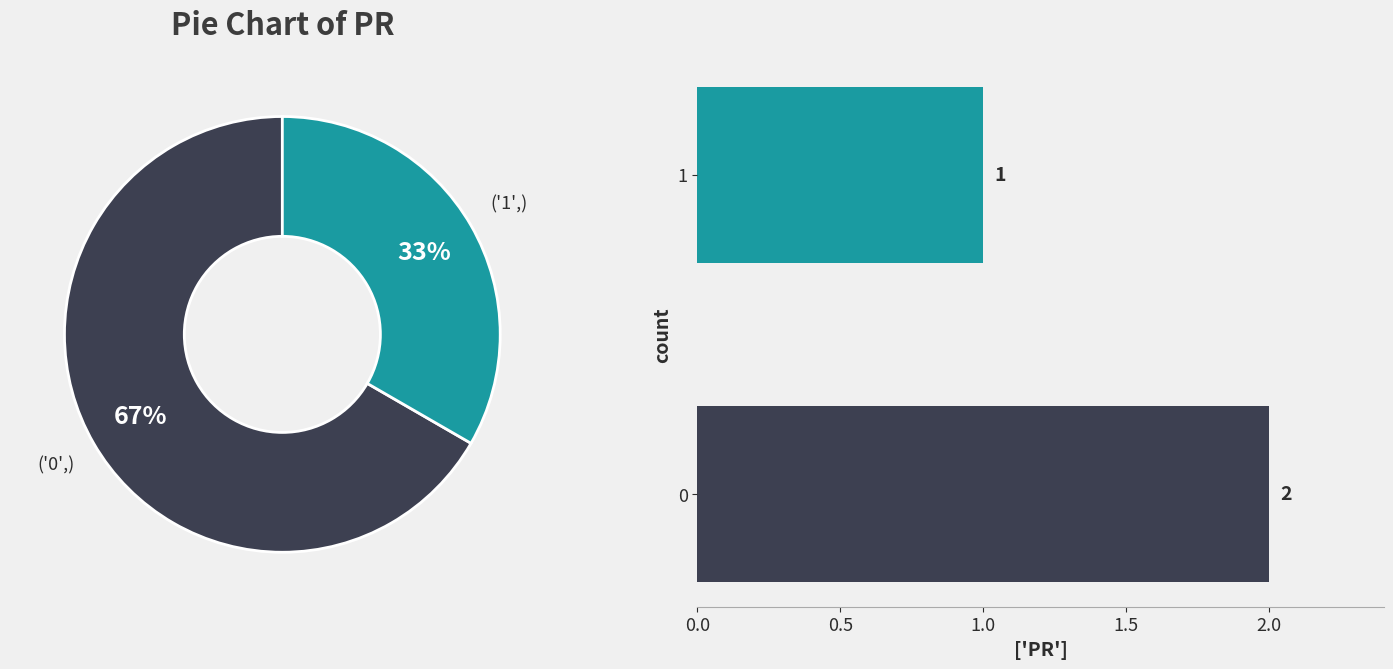

To the nearest percent, what portion does 1 represent?

33%